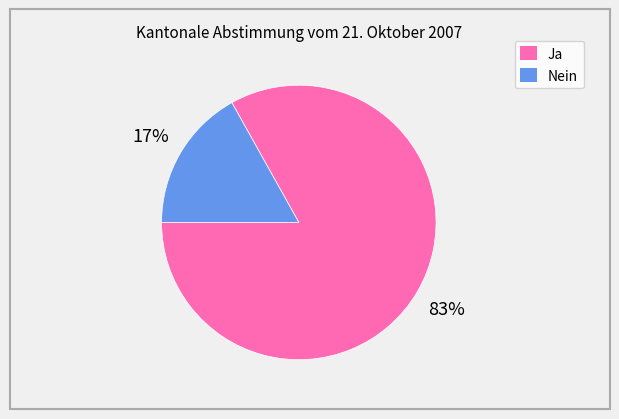

Combined, do Nein and Ja account for over 50%?

Yes